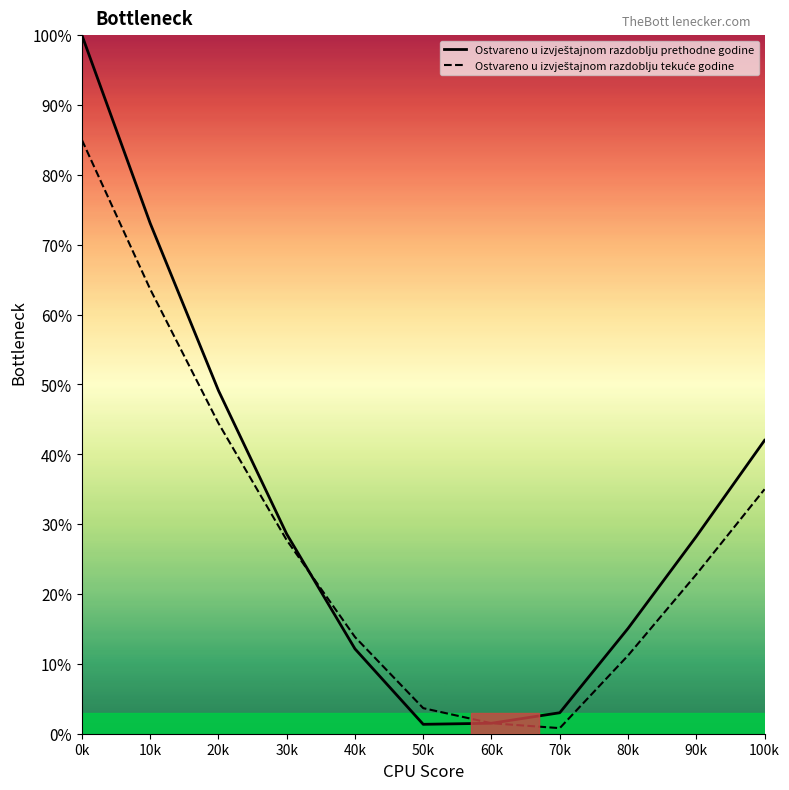

Does the chart display data point markers on the line(s)?

No